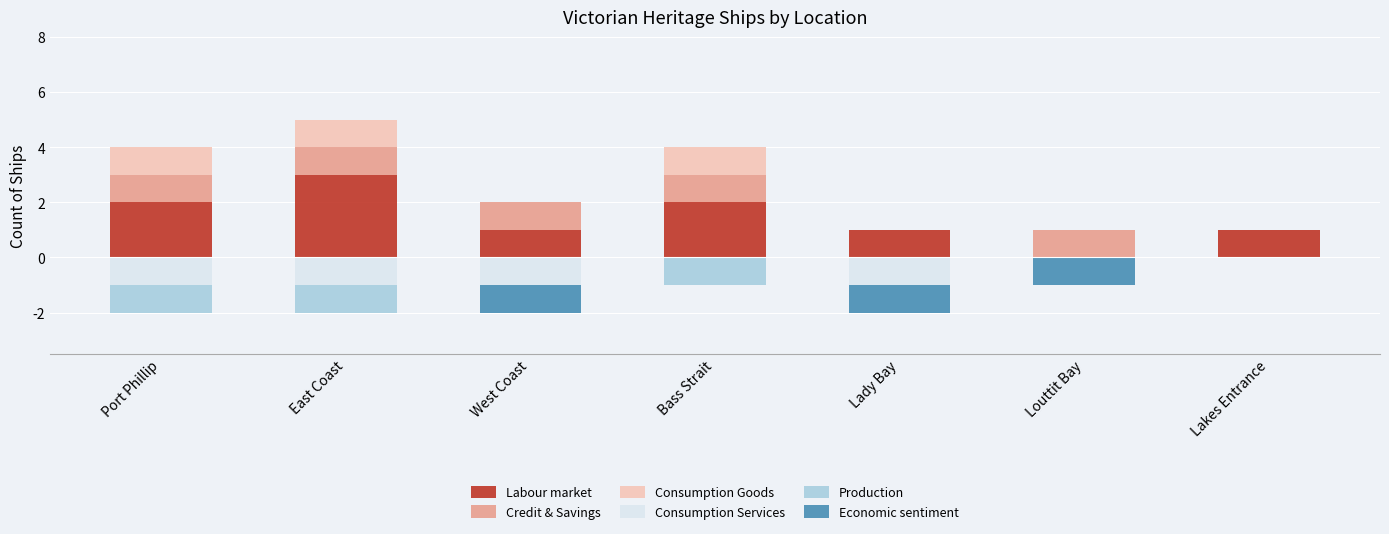

Reading left to right, what are all the values shown in this chart?

Labour market: Port Phillip=2	East Coast=3	West Coast=1	Bass Strait=2	Lady Bay=1	Louttit Bay=0	Lakes Entrance=1
Credit & Savings: Port Phillip=1	East Coast=1	West Coast=1	Bass Strait=1	Lady Bay=0	Louttit Bay=1	Lakes Entrance=0
Consumption Goods: Port Phillip=1	East Coast=1	West Coast=0	Bass Strait=1	Lady Bay=0	Louttit Bay=0	Lakes Entrance=0
Consumption Services: Port Phillip=-1	East Coast=-1	West Coast=-1	Bass Strait=0	Lady Bay=-1	Louttit Bay=0	Lakes Entrance=0
Production: Port Phillip=-1	East Coast=-1	West Coast=0	Bass Strait=-1	Lady Bay=0	Louttit Bay=0	Lakes Entrance=0
Economic sentiment: Port Phillip=0	East Coast=0	West Coast=-1	Bass Strait=0	Lady Bay=-1	Louttit Bay=-1	Lakes Entrance=0